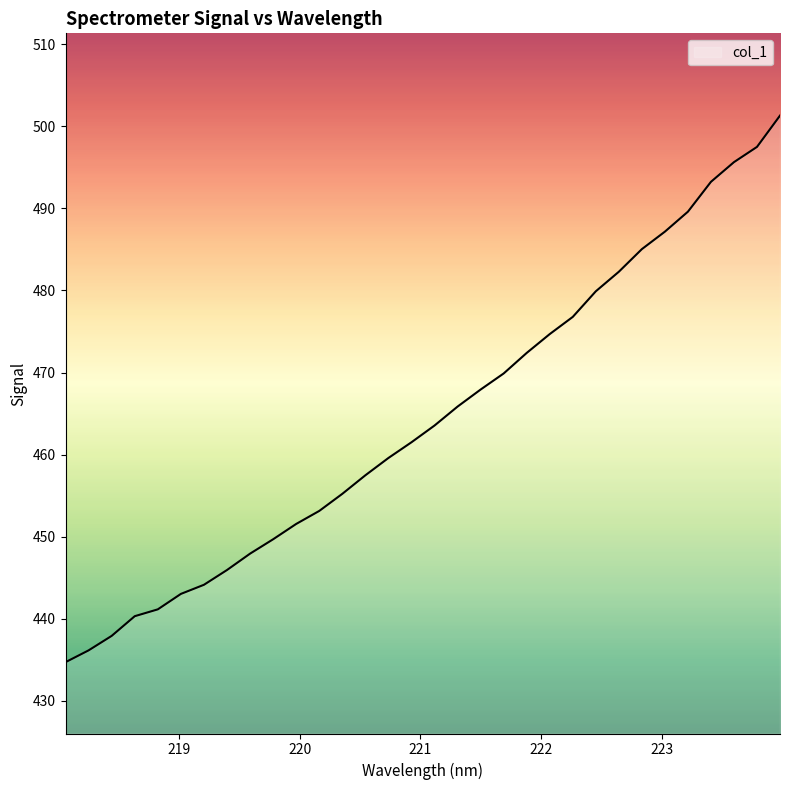

How many lines are shown in the chart?

1